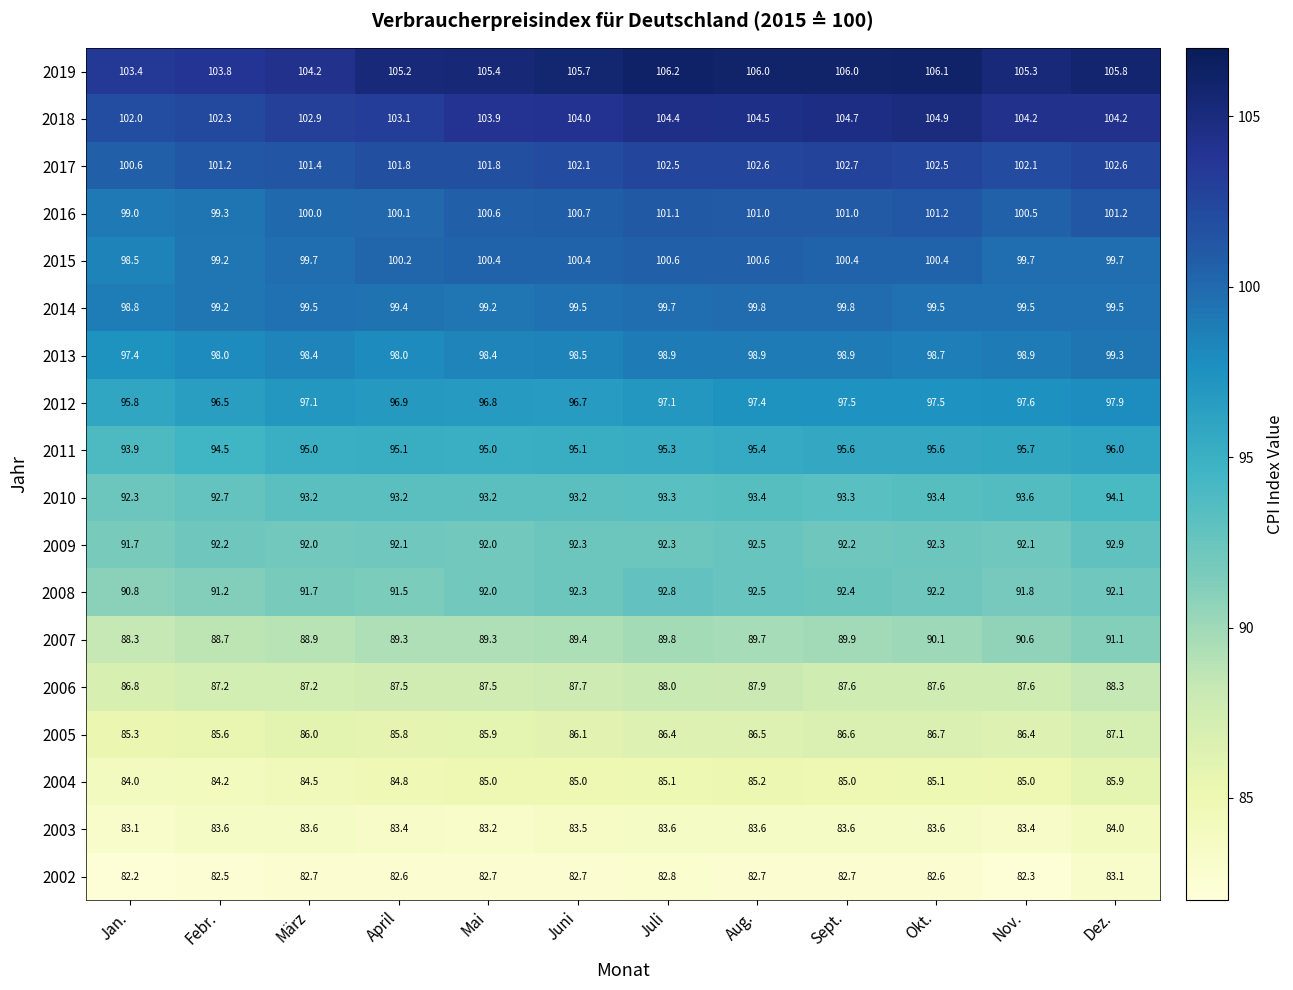

What is the sum of the 2012 values at Mai and Jan.?

192.6